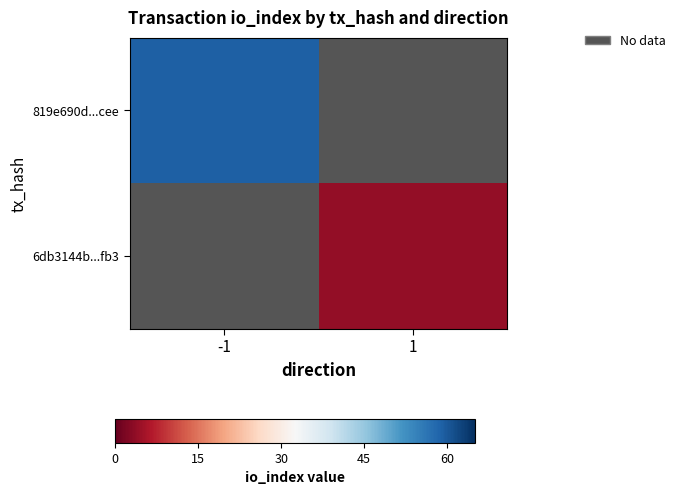

List the series in order of their peak value, highest first.

819e690d...cee, 6db3144b...fb3